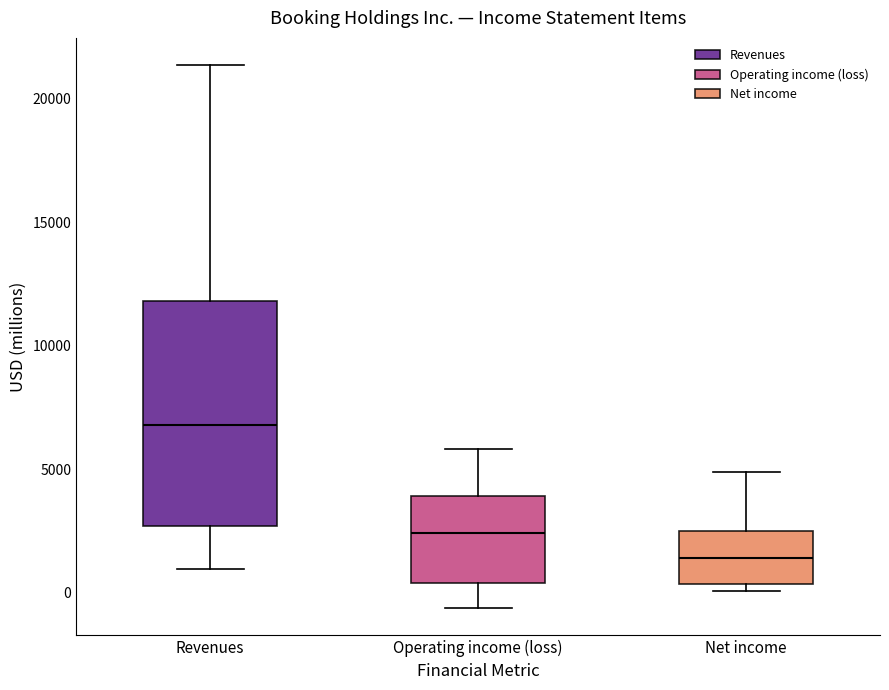

Where is the upper edge of the box for Net income on the y-axis? The values are not printed on the chart, so give them approximately, as read against the axis.

2500